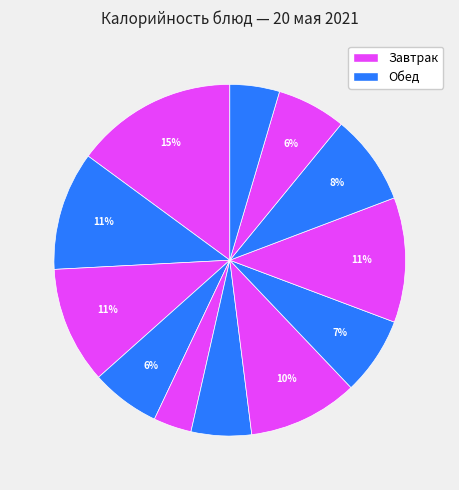

How many slices are in this pie chart?

12